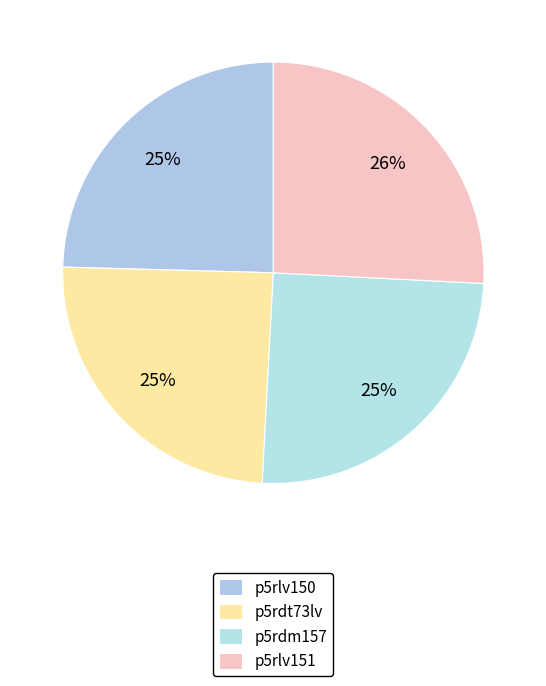

How much of the chart is everything except p5rdt73lv?

75.4%